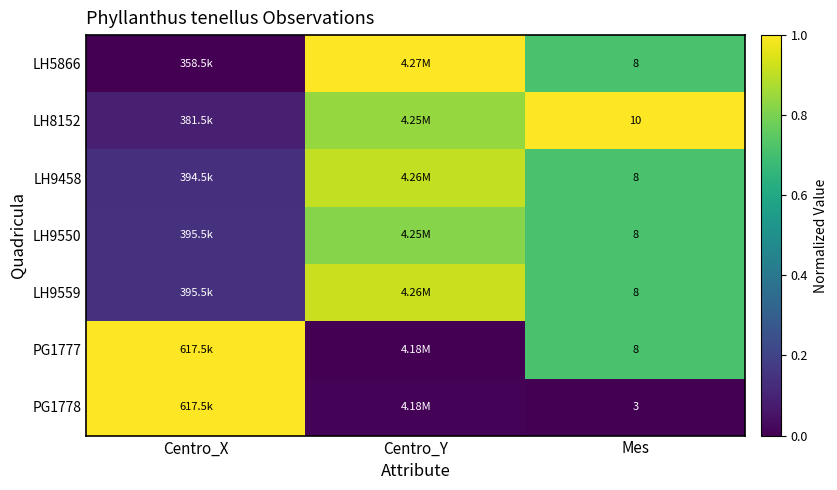

At which category is the sum across all series the highest?

Mes